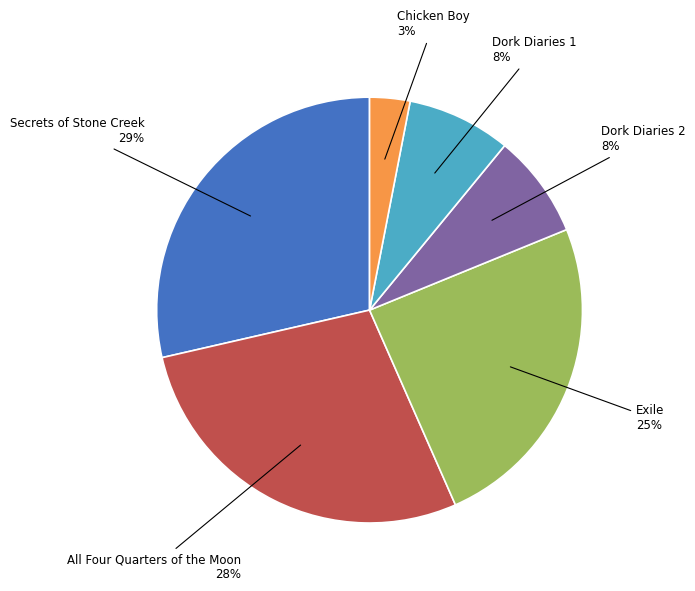

How many segments does this pie chart have?

6